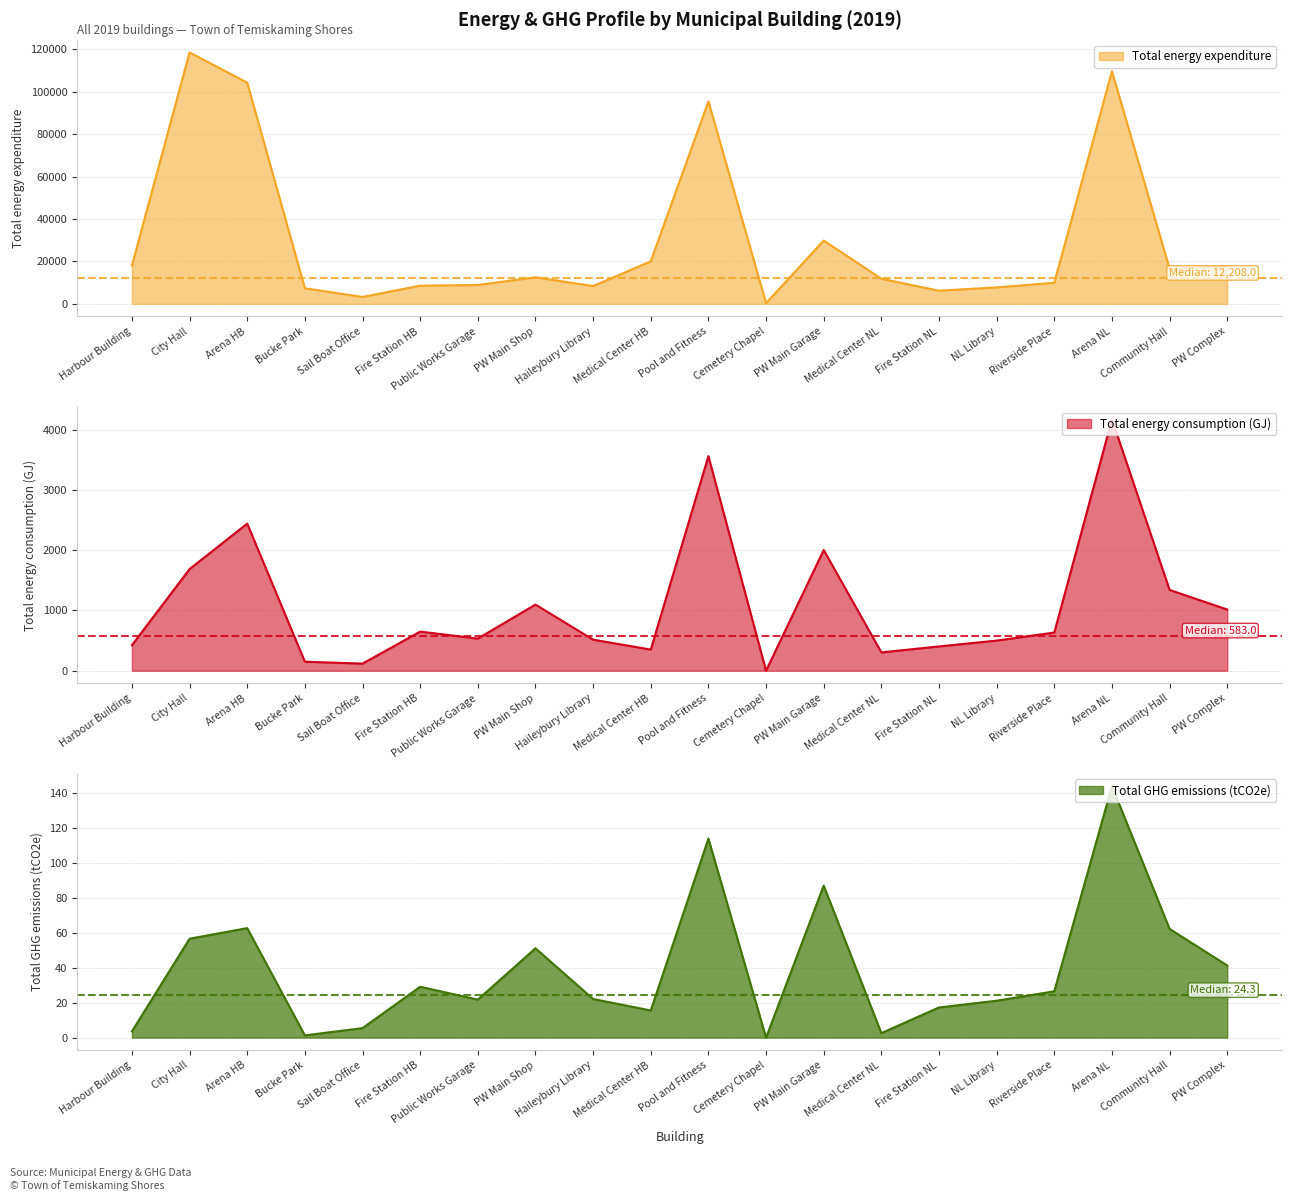

What position from the right is PW Complex?

1